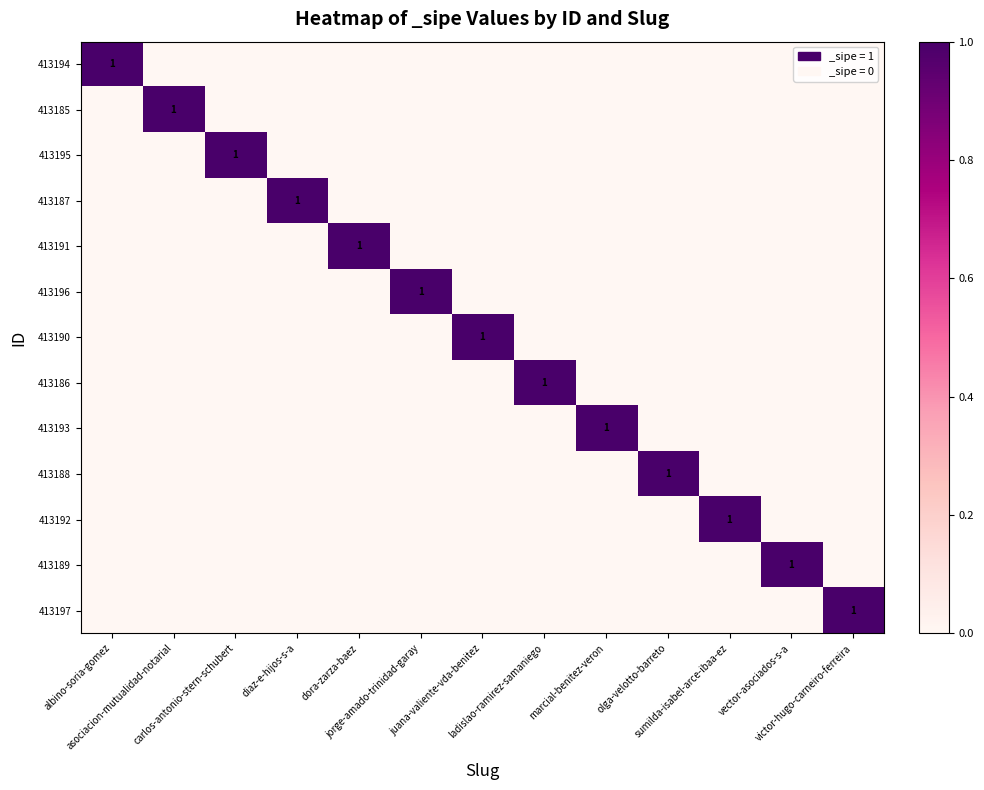

How many series are shown in this chart?

13